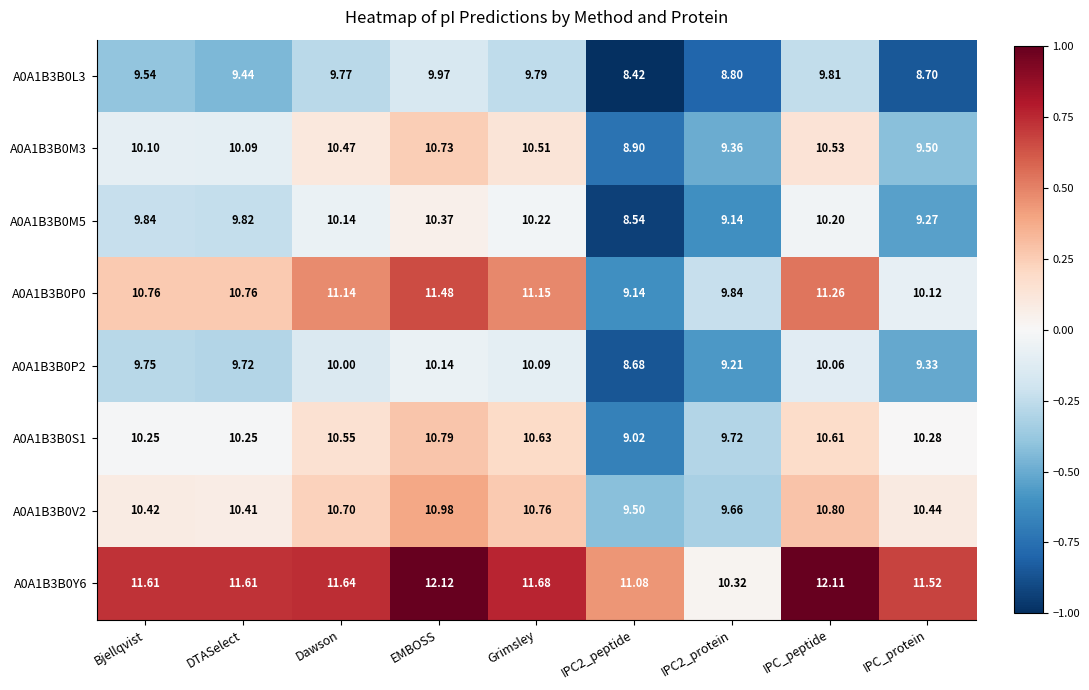

Which label corresponds to the largest value in the chart?

EMBOSS